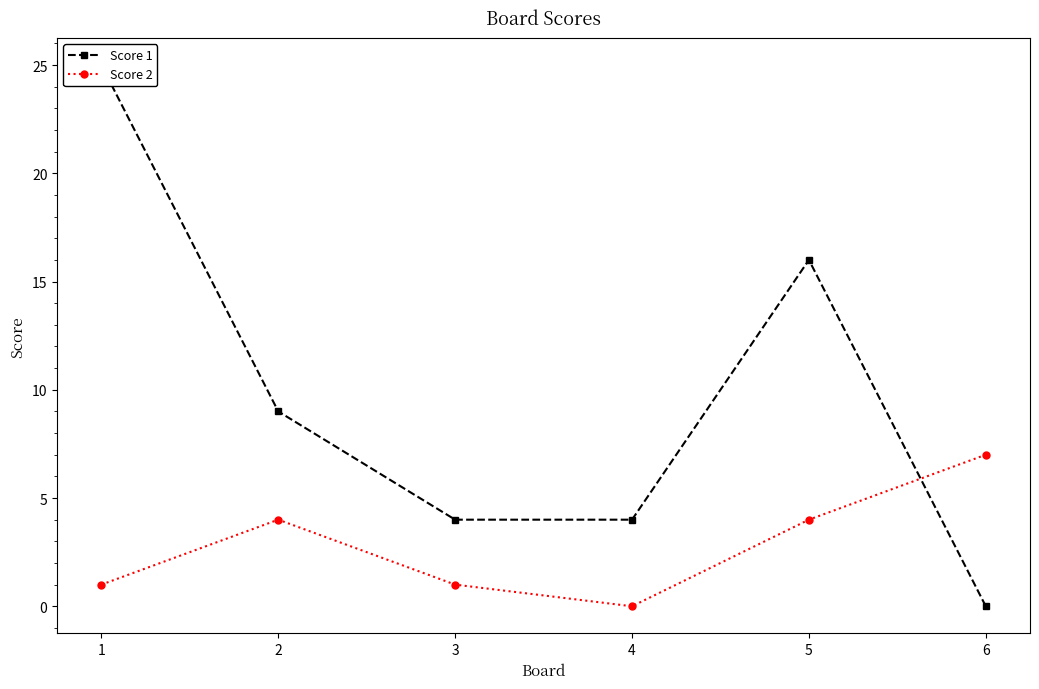

Does the chart display data point markers on the line(s)?

Yes